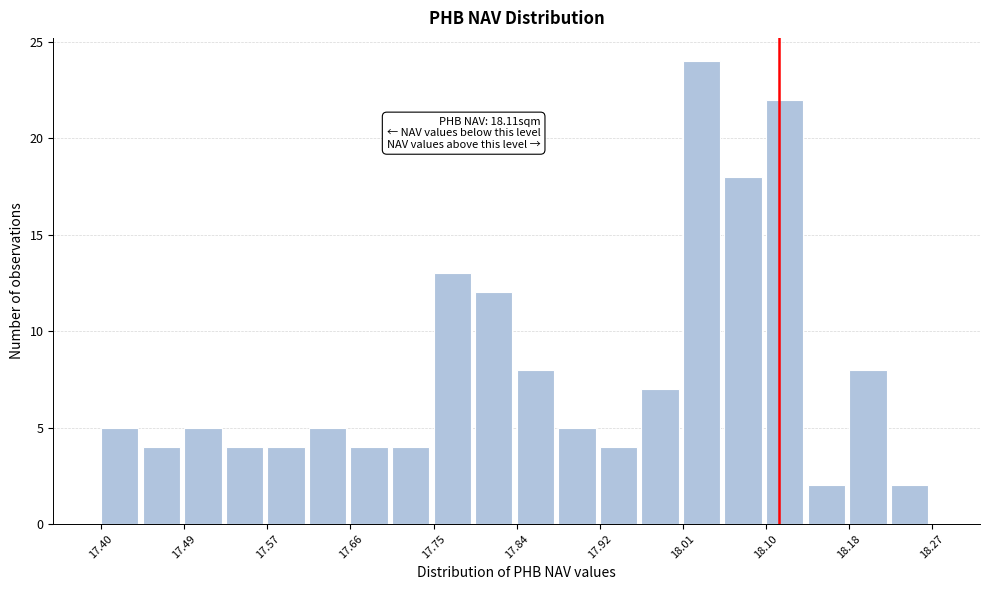

Which range on the x-axis has the tallest bar?

18.01 to 18.05